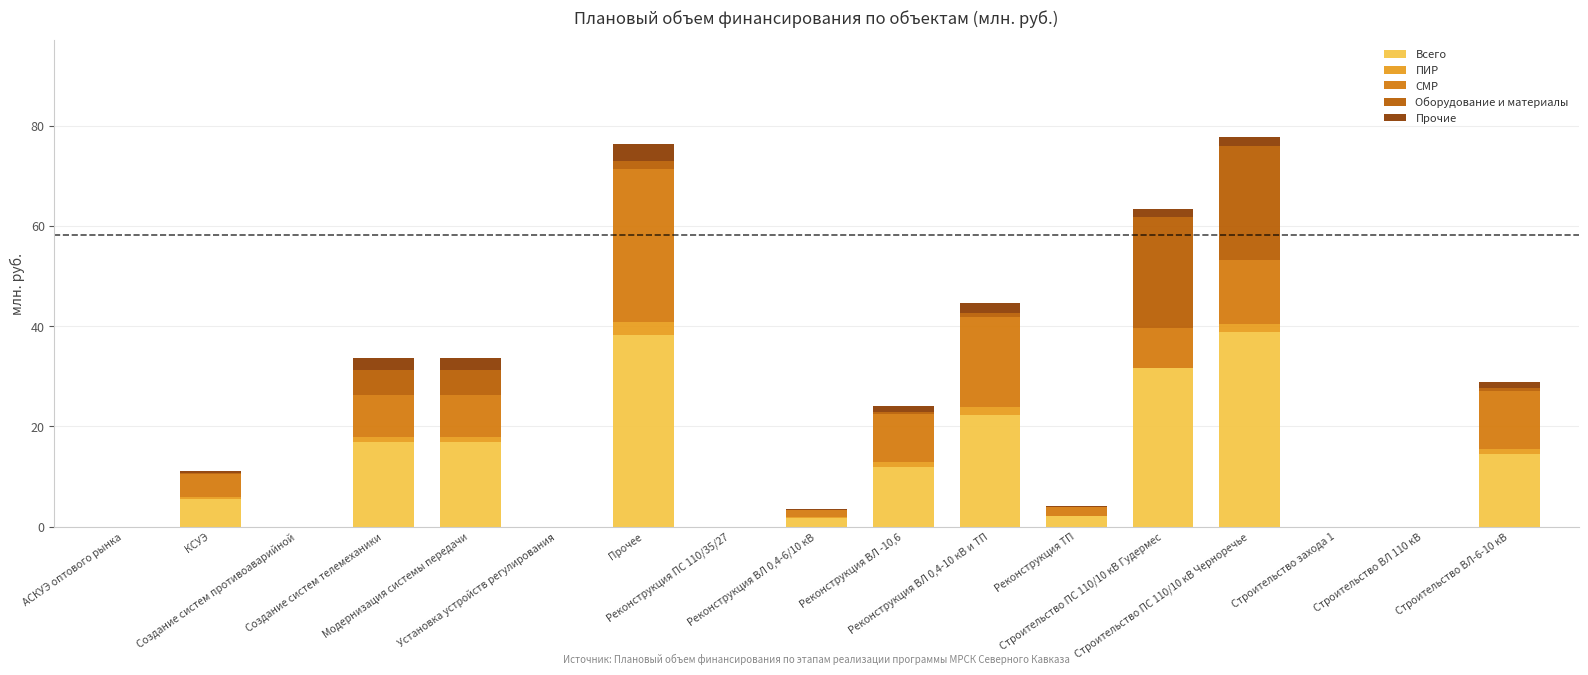

What is the sum of the ПИР values at Реконструкция ВЛ 0,4-6/10 кВ and Прочее?

2.8